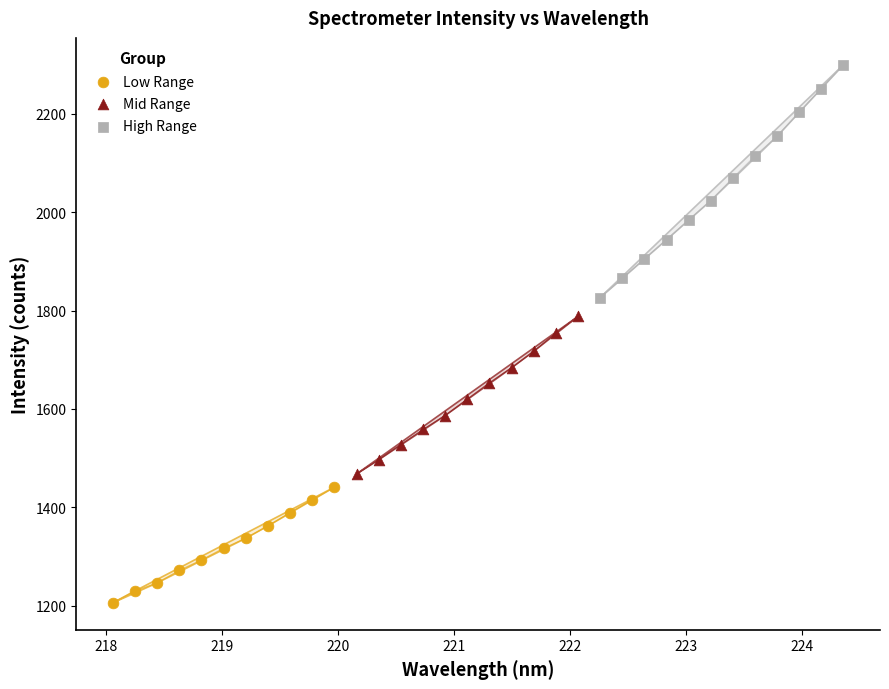

Which series has the largest Y range (max minus min)?

High Range